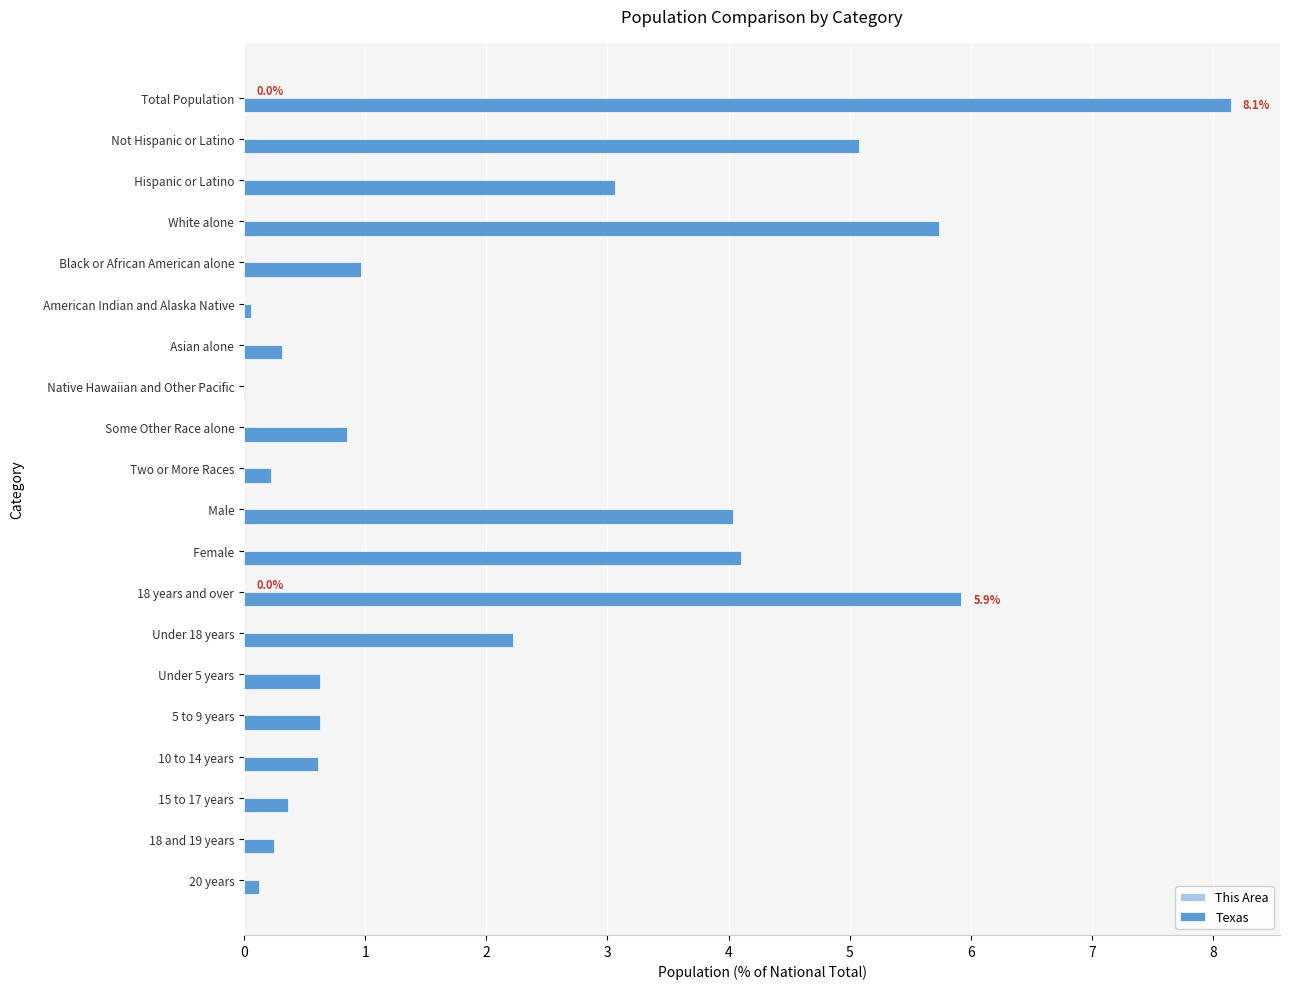

What is the maximum value for Texas?

8.1